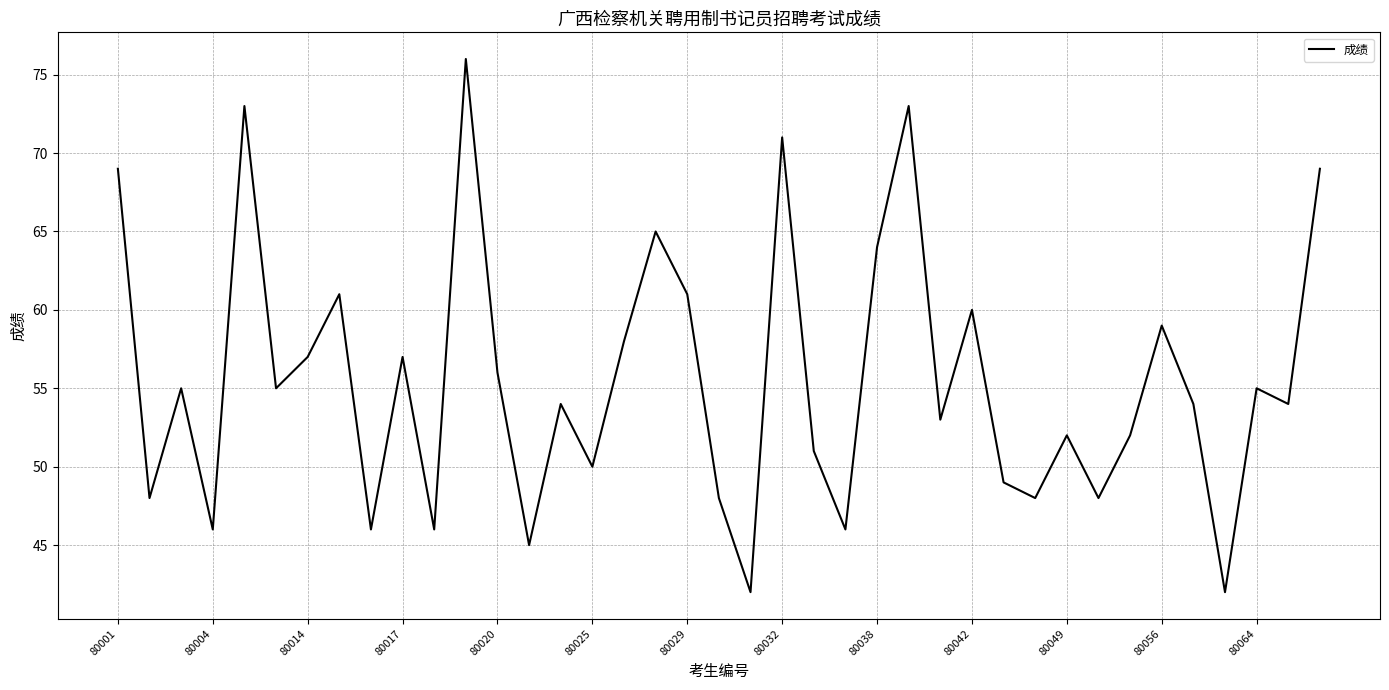

What is the minimum value shown in the chart?

42